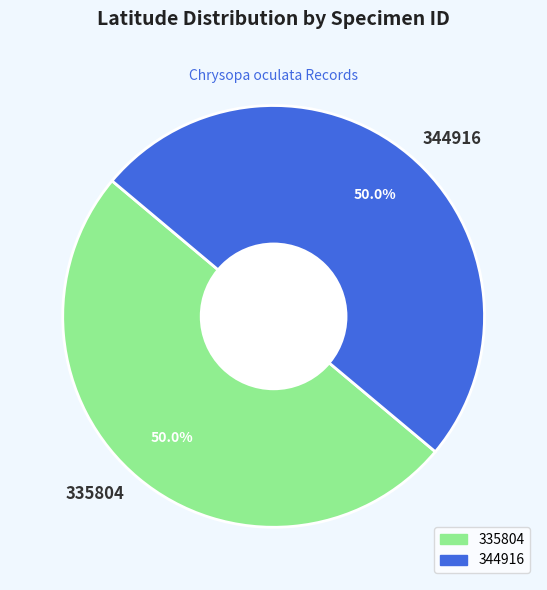

How many slices are in this pie chart?

2